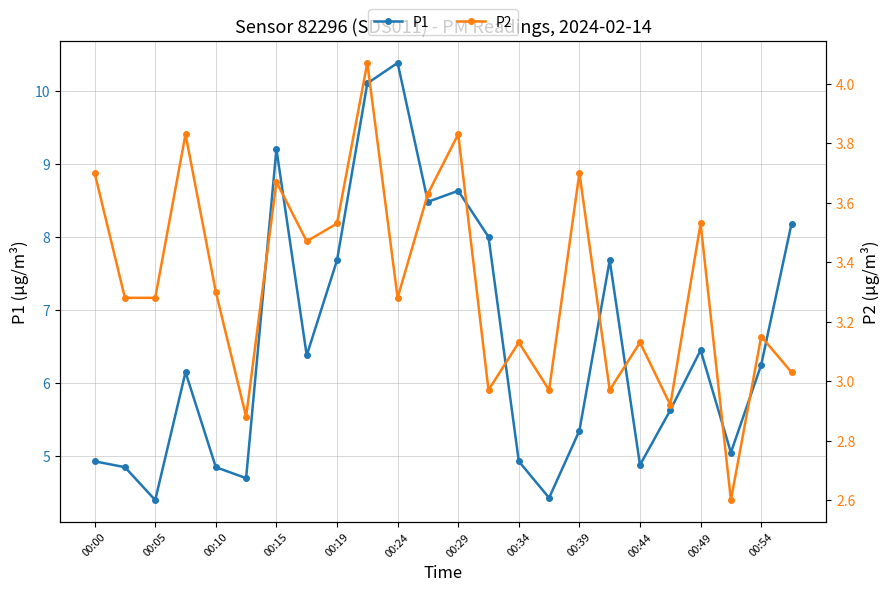

What is the maximum value for P2?

4.1